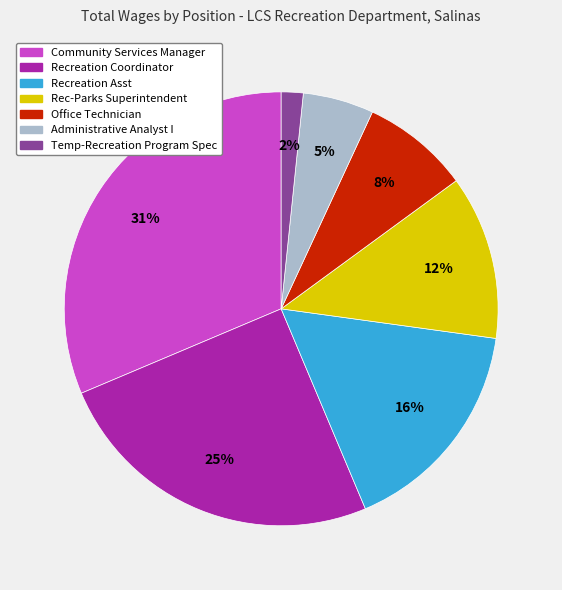

What is the ratio of the value at Administrative Analyst I to the value at Community Services Manager?

0.2